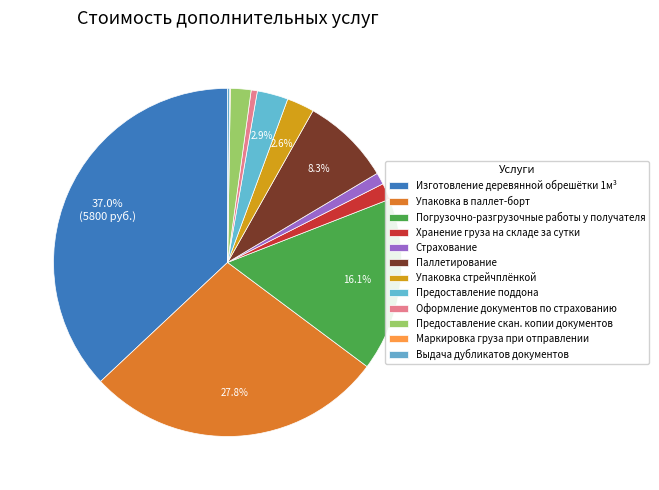

To the nearest percent, what percentage of the pie is Погрузочно-разгрузочные работы у получателя?

16%